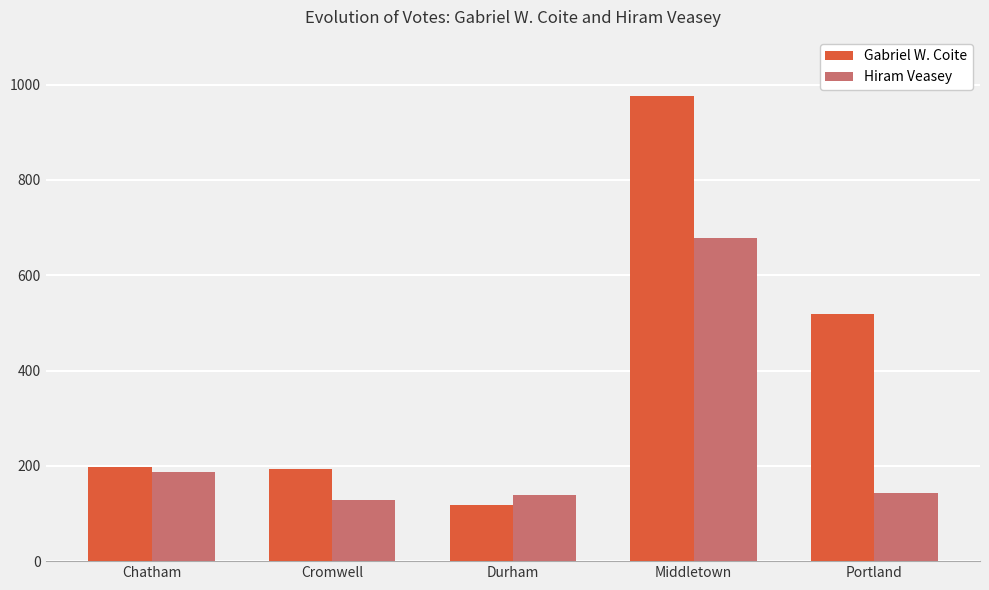

What are all the series names shown in the legend?

Gabriel W. Coite, Hiram Veasey